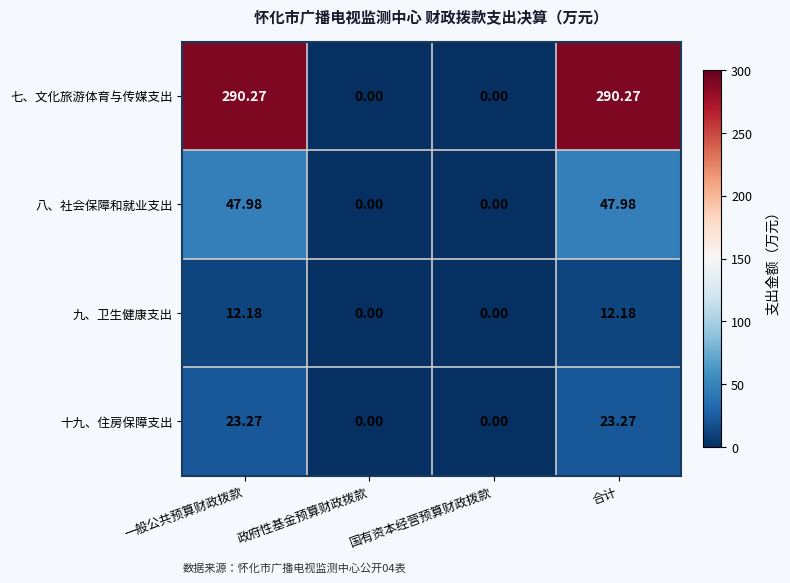

Between 一般公共预算财政拨款 and 国有资本经营预算财政拨款, which series saw the biggest shift?

七、文化旅游体育与传媒支出